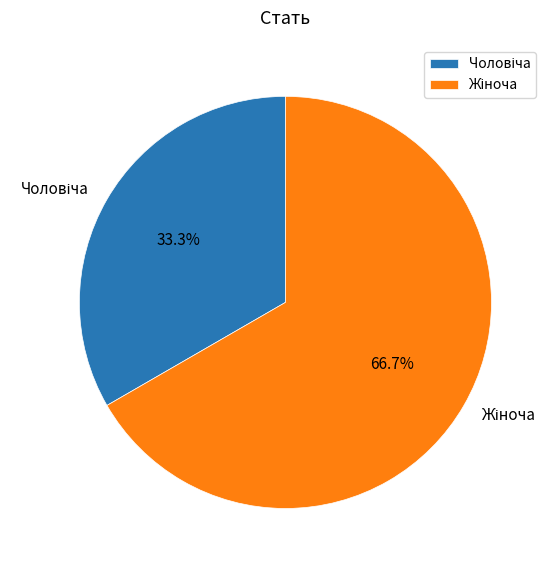

To the nearest percent, what is the average slice percentage?

50%